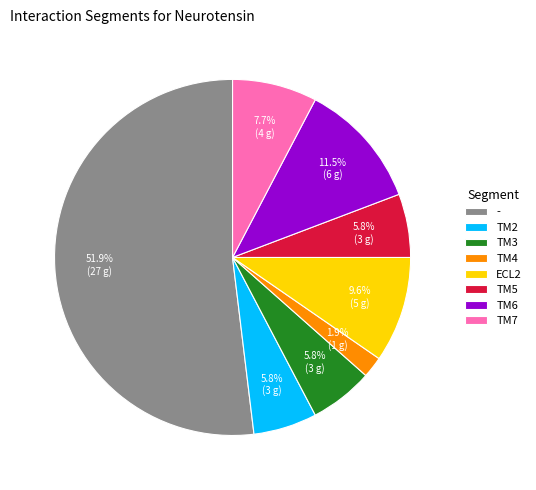

Is - the majority of the pie?

Yes